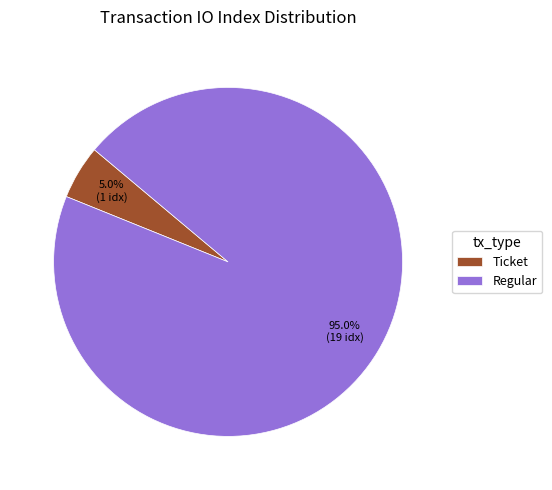

Rank the categories by value from lowest to highest.

Ticket, Regular